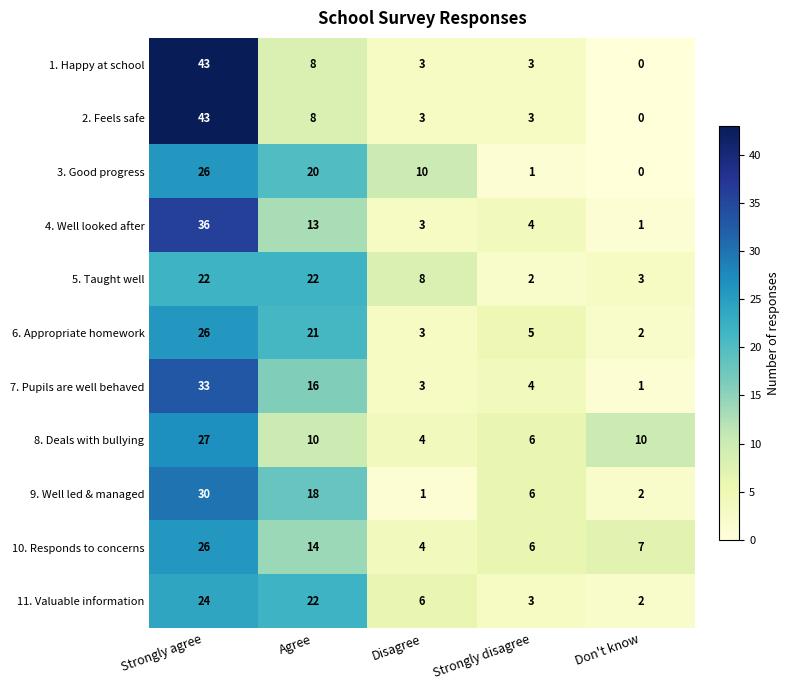

At which category is the sum across all series the highest?

Strongly agree